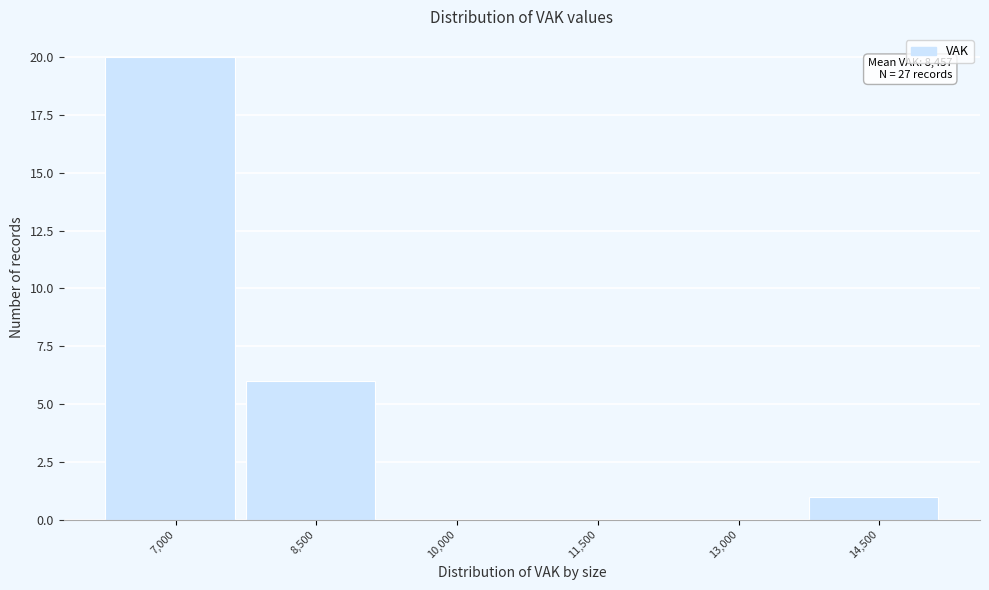

Reading left to right, list all the values displayed in this chart.

7,000=20	8,500=6	10,000=0	11,500=0	13,000=0	14,500=1